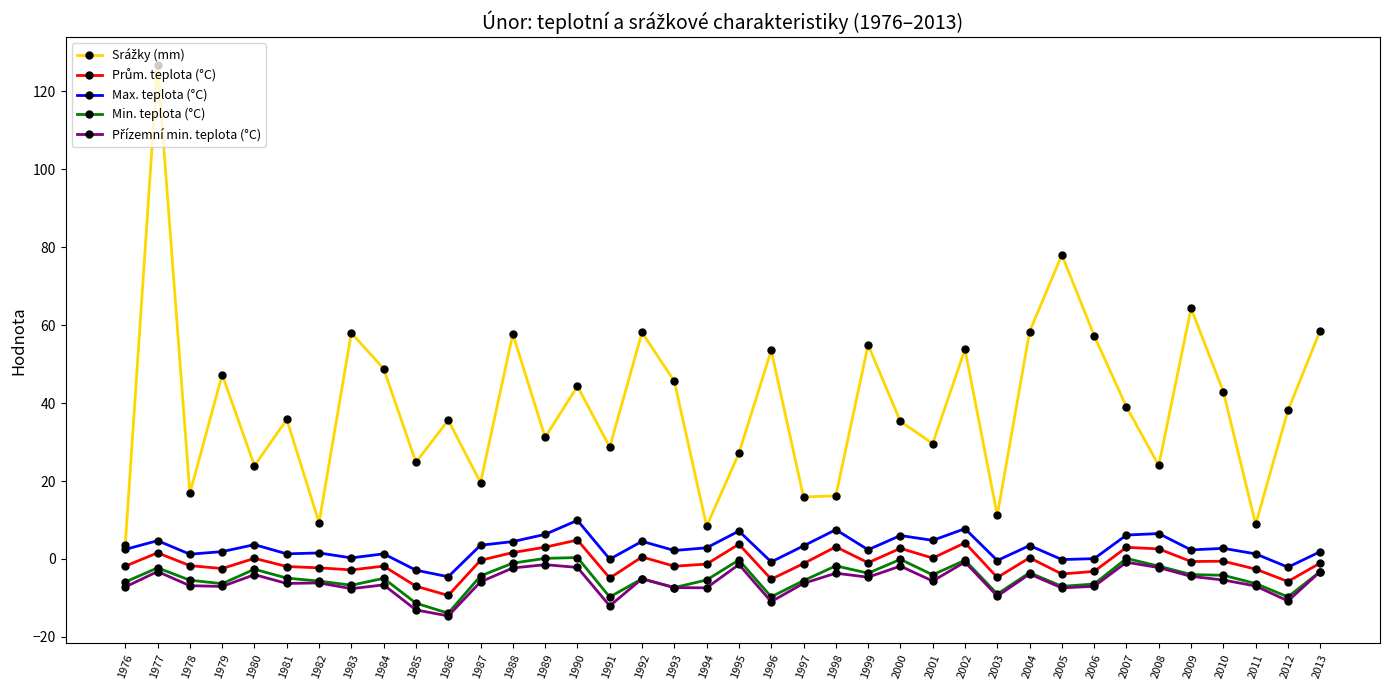

True or false: Min. teplota (°C) has more than 1 points higher than both neighbors.

True